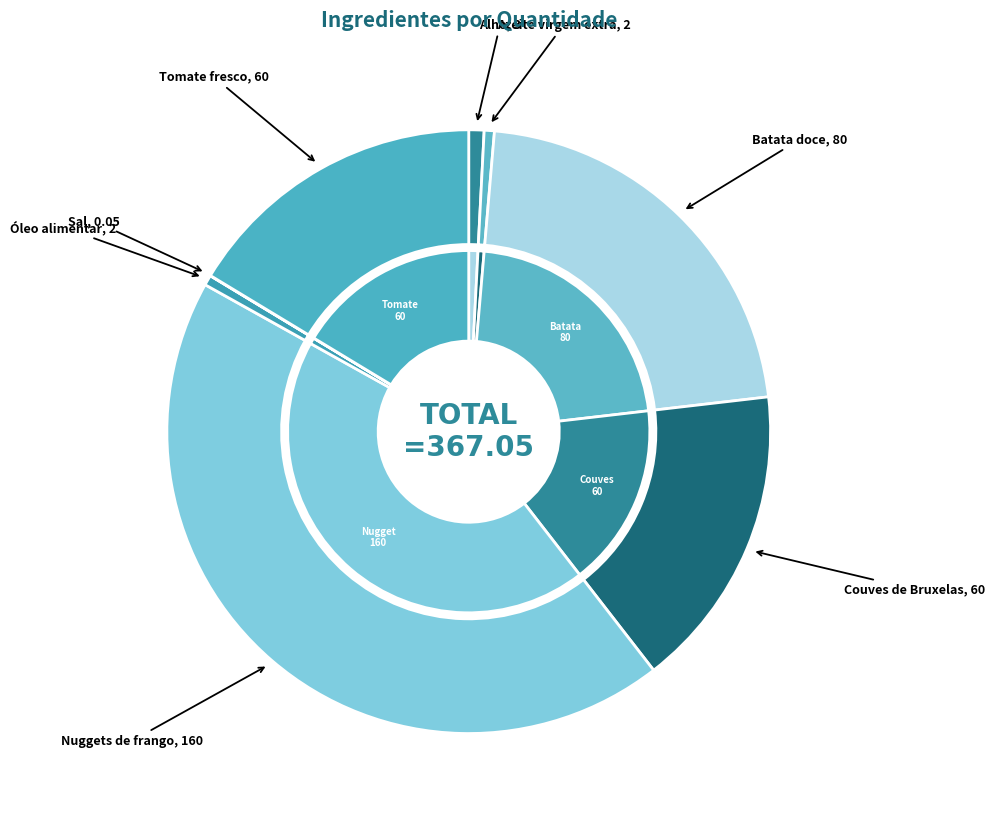

Rank the categories by value from lowest to highest.

Sal, Azeite virgem extra, Óleo alimentar, Alho, Couves de Bruxelas, Tomate fresco, Batata doce, Nuggets de frango